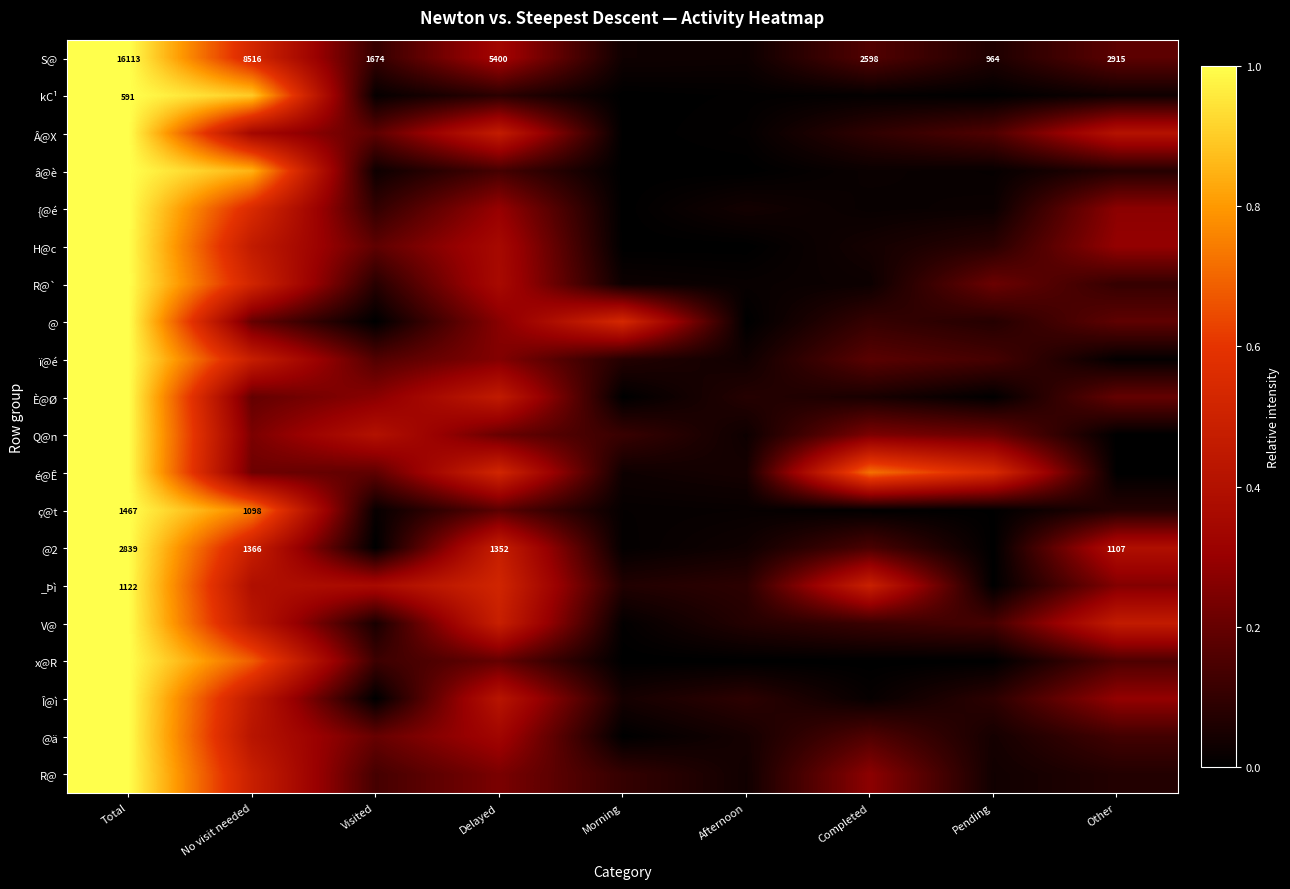

Between Completed and Visited, which is larger?

Completed